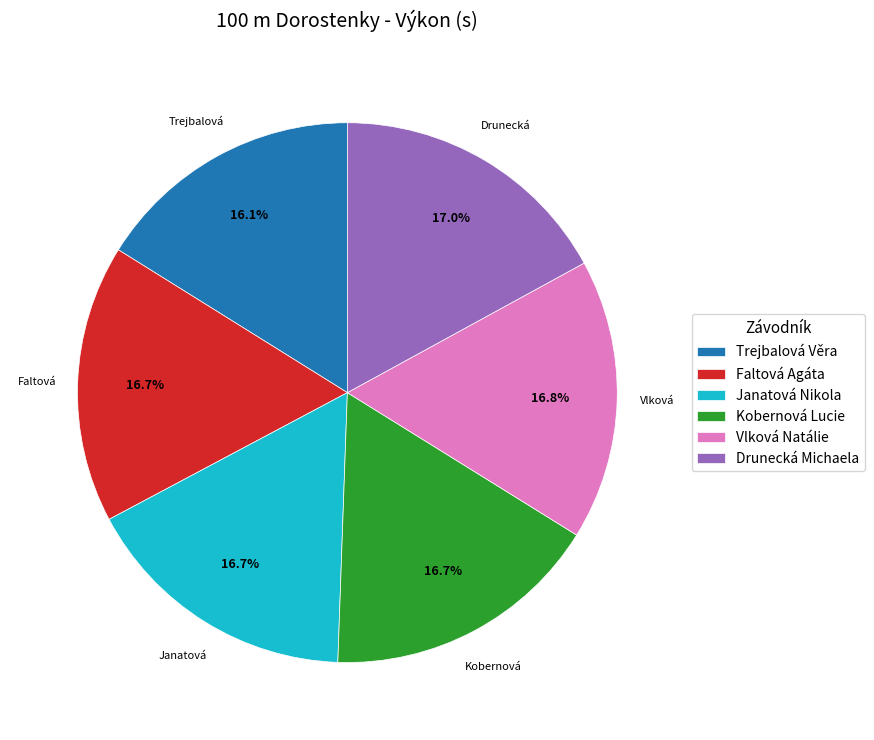

To the nearest percent, what portion does Kobernová Lucie represent?

17%